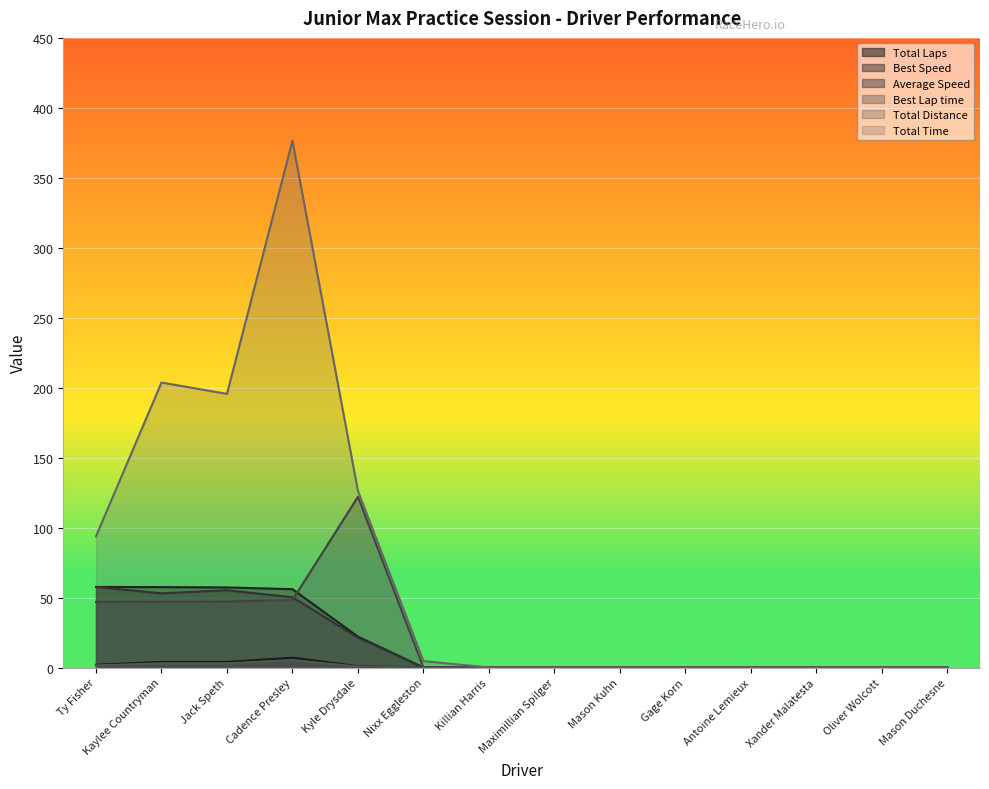

What is the sum of all Best Speed values?

250.5